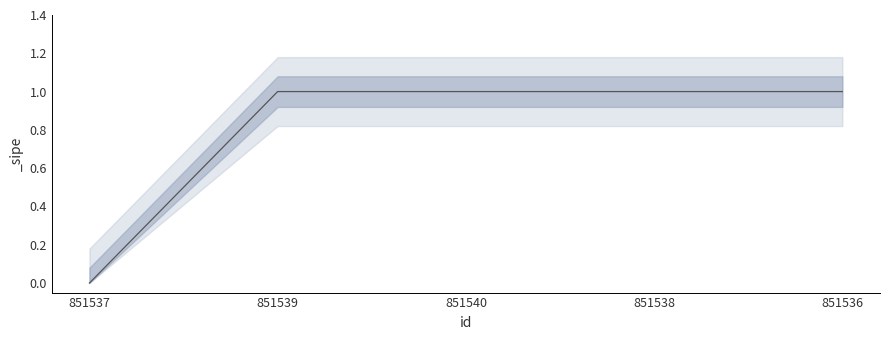

What is the greatest value displayed?

1